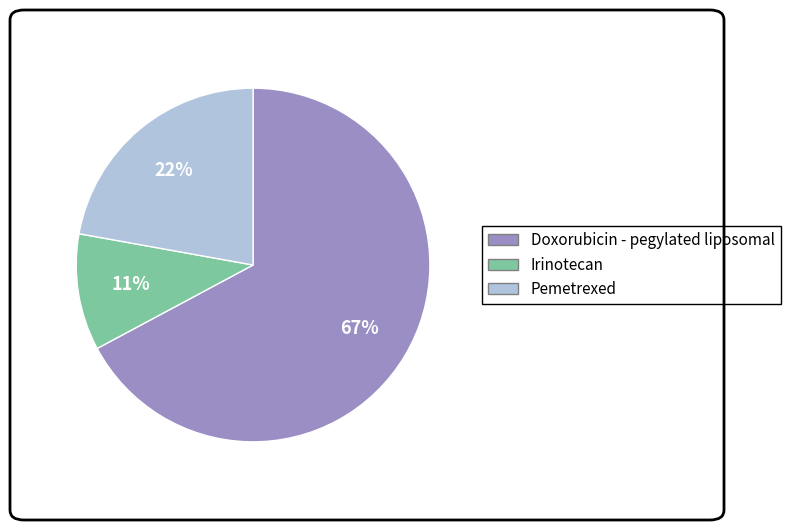

What is the largest slice in the pie chart?

Doxorubicin - pegylated liposomal